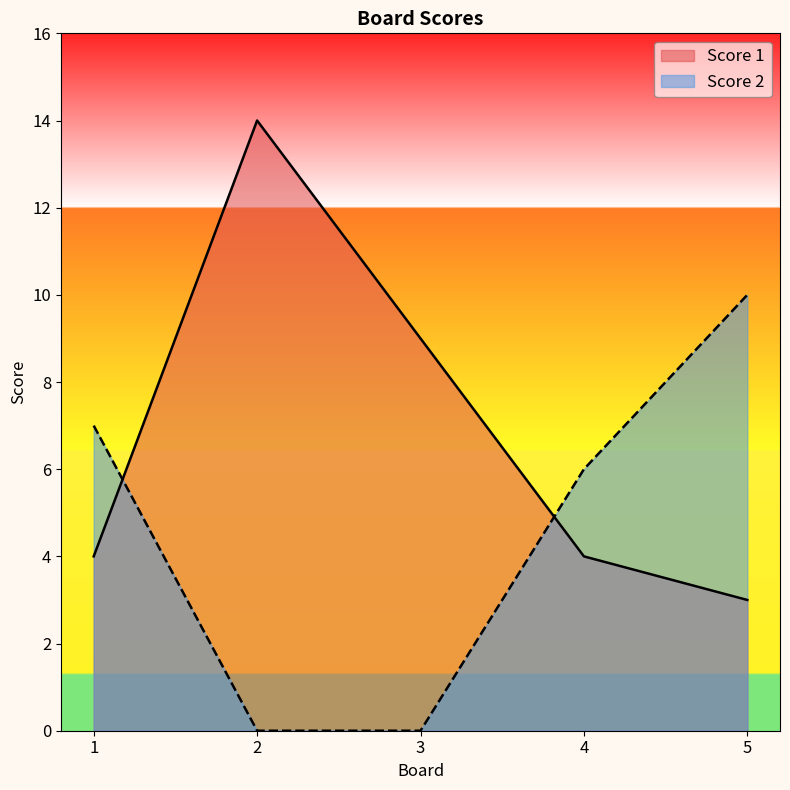

True or false: Score 1 has more than 2 points higher than both neighbors.

False